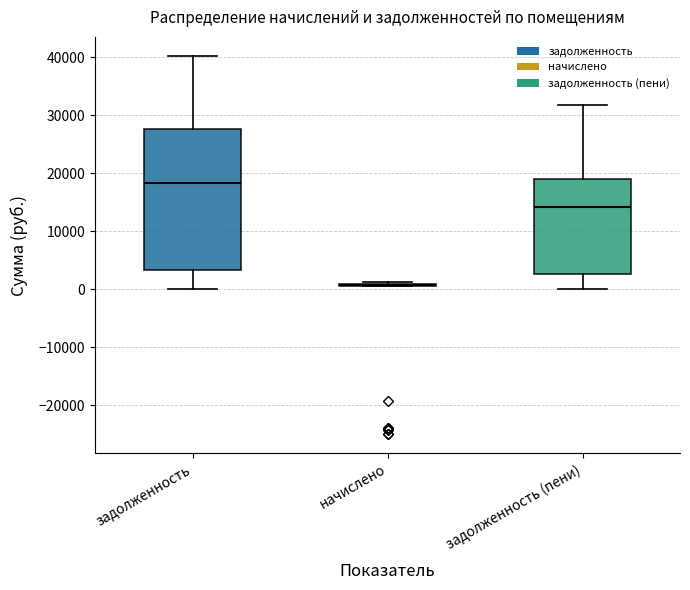

Reading left to right, transcribe this box plot: for each box, give where its median line is, the range the box spans, and where its two whiskers end, as read against the y-axis. The values are not printed on the chart, so give them approximately, as read against the axis.

задолженность: median 18000, box 3000 to 28000, whiskers 0 to 40000
начислено: box collapsed to a line at 1000, whiskers 1000 to 1000
задолженность (пени): median 14000, box 3000 to 19000, whiskers 0 to 32000